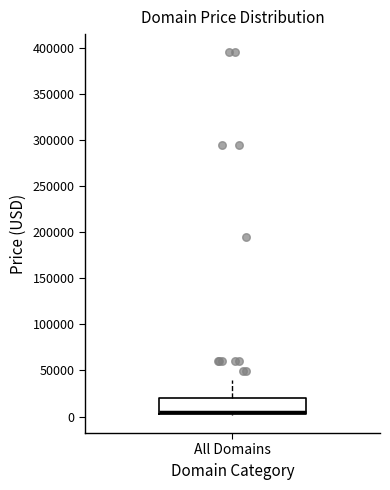

Where is the lower edge of the box for All Domains on the y-axis? The values are not printed on the chart, so give them approximately, as read against the axis.

5000